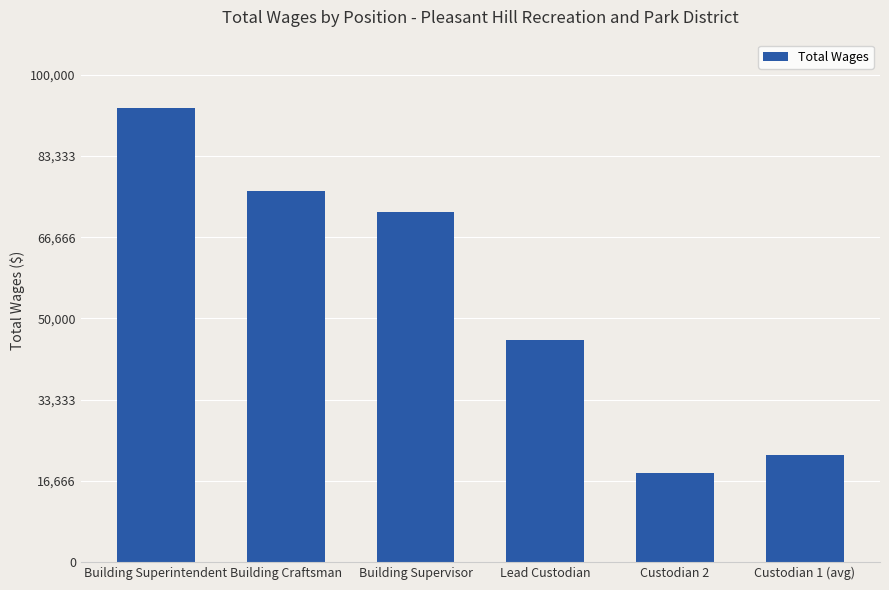

What is the maximum value shown in the chart?

93238.0